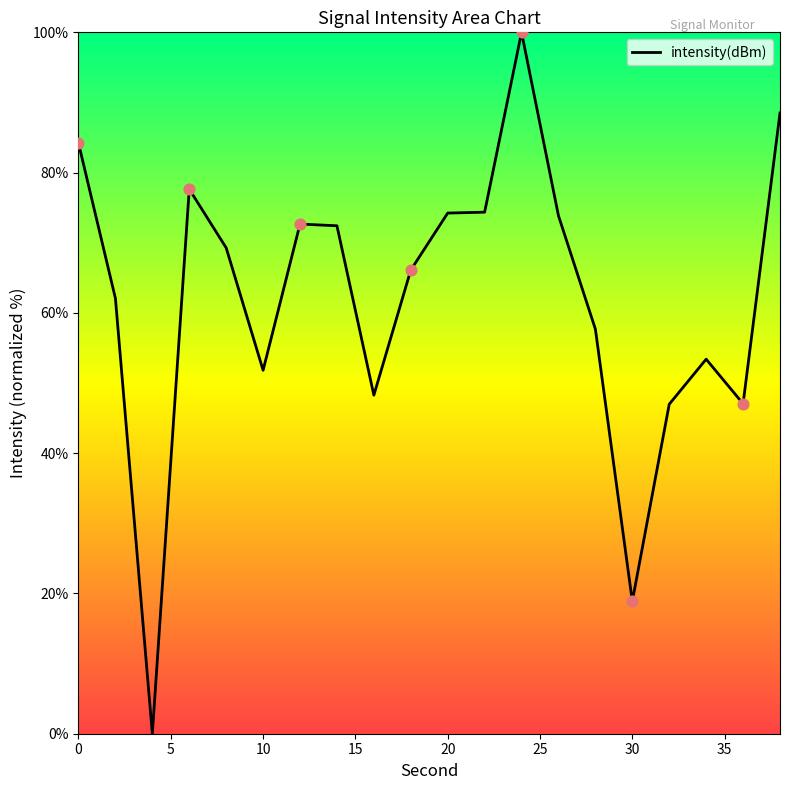

What is the difference between the maximum and minimum values?

100.0